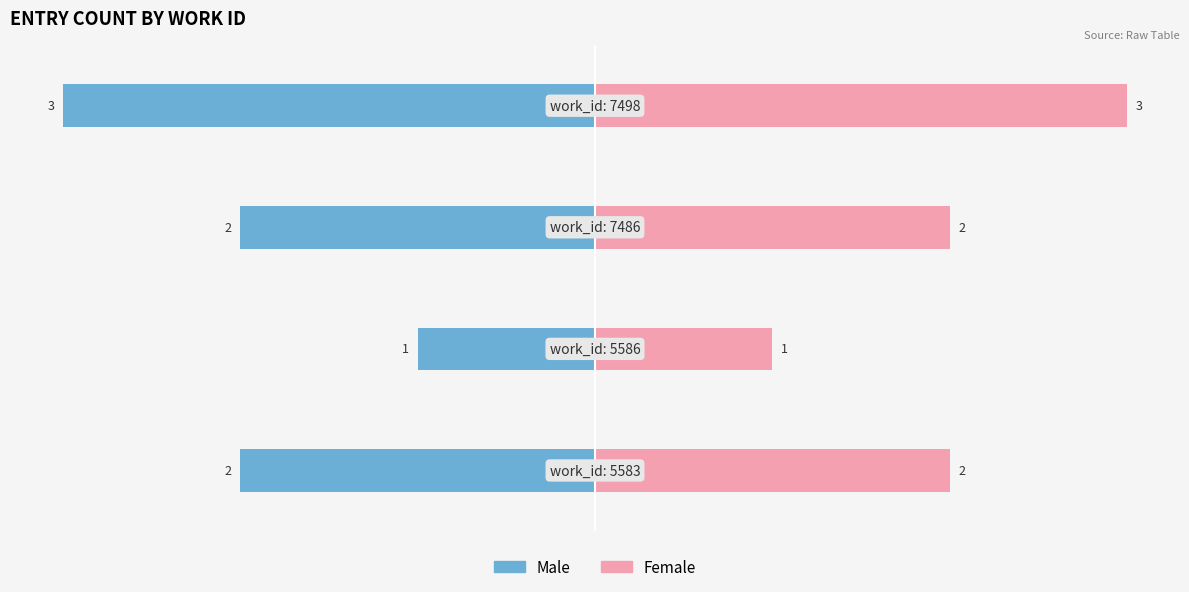

What is the difference between the Male values at −2 and −1?

1